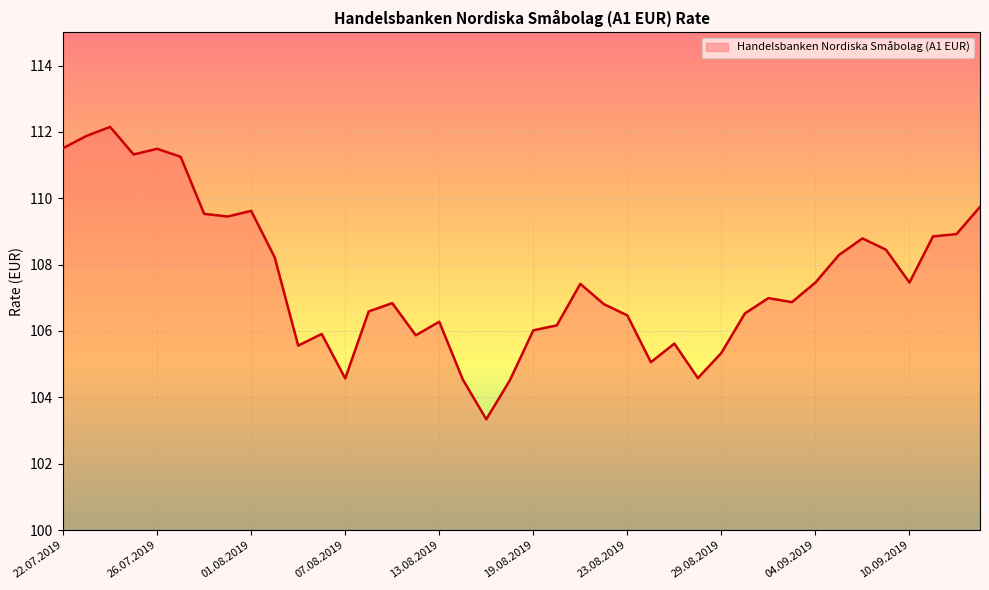

True or false: there are more than 0 points higher than both neighbors.

True